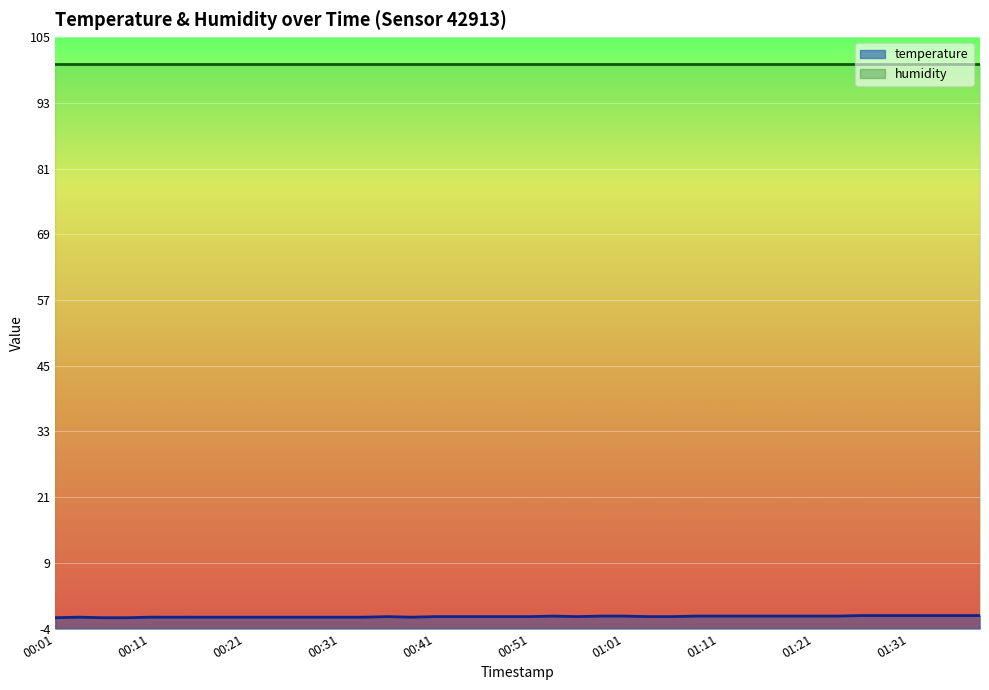

True or false: the data shows -1.9 at 01:09.

False